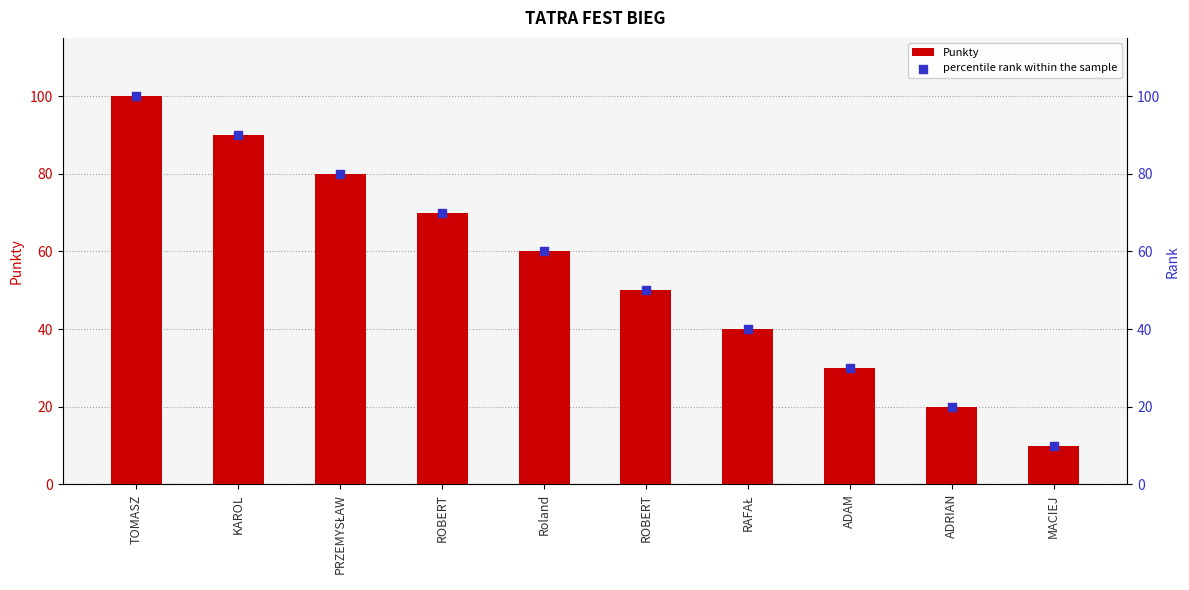

What is the total value across all series at RAFAŁ?

80